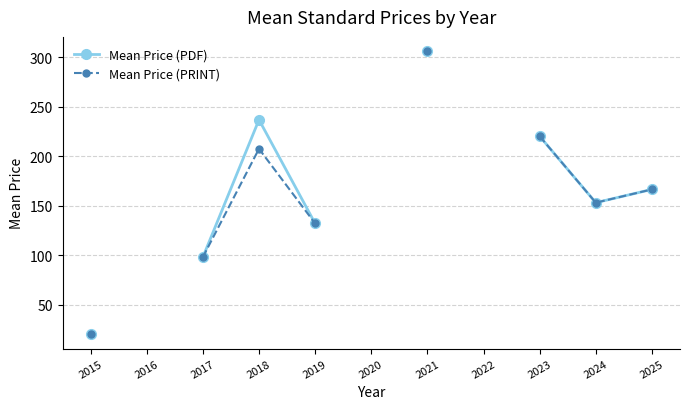

How many data points does each series have?

11